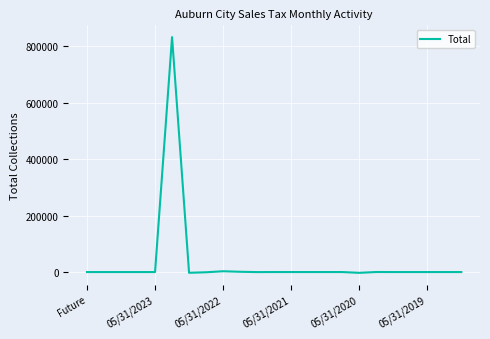

What is the maximum value shown in the chart?

831700.4